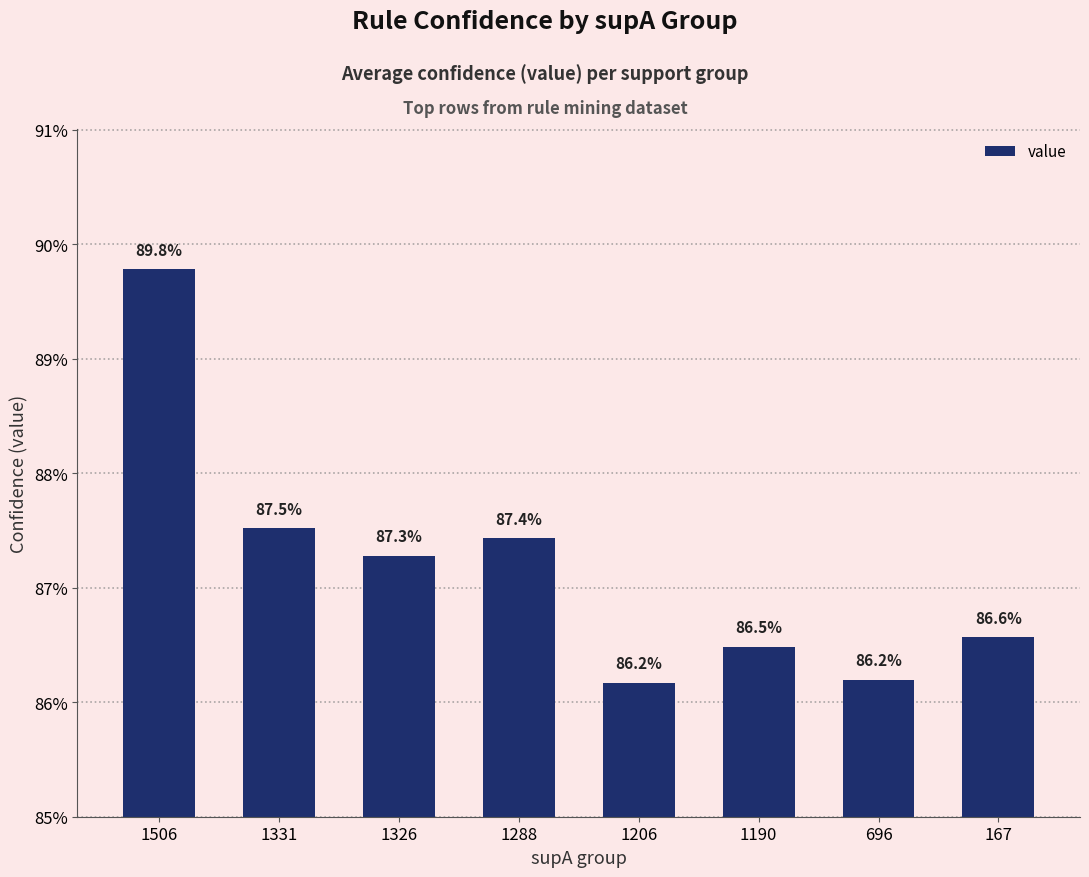

What is the smallest value displayed?

0.9